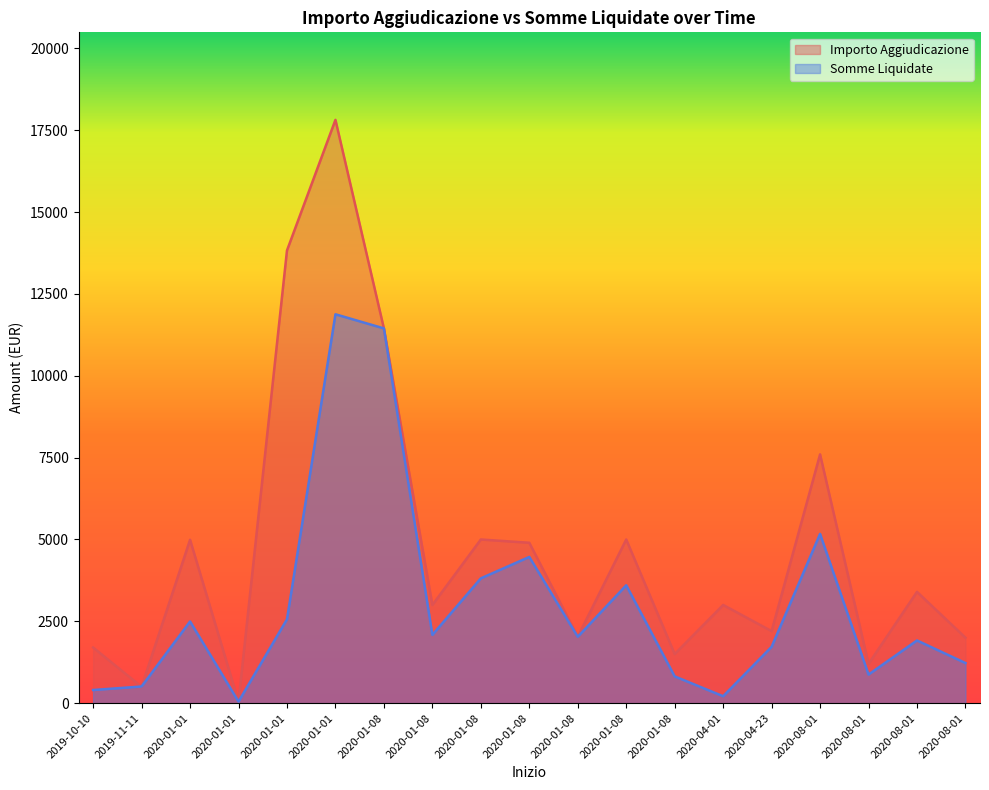

At how many categories does at least one series exceed 3070?

9